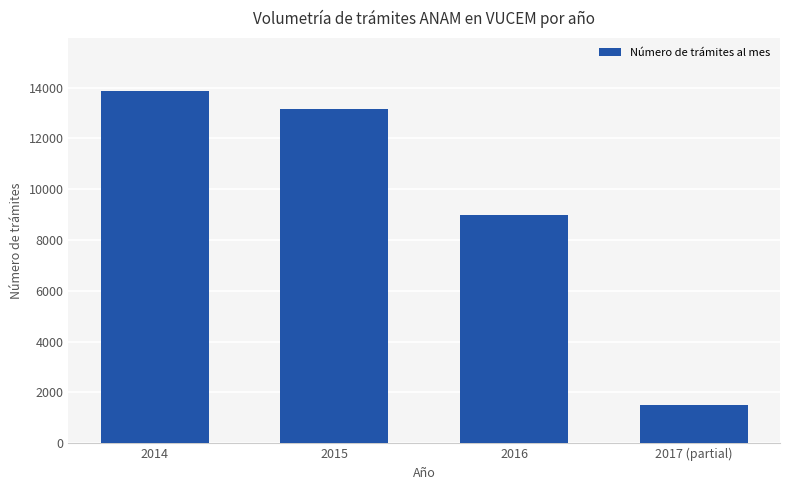

Reading left to right, extract all data points from this chart.

13861	13158	8975	1517